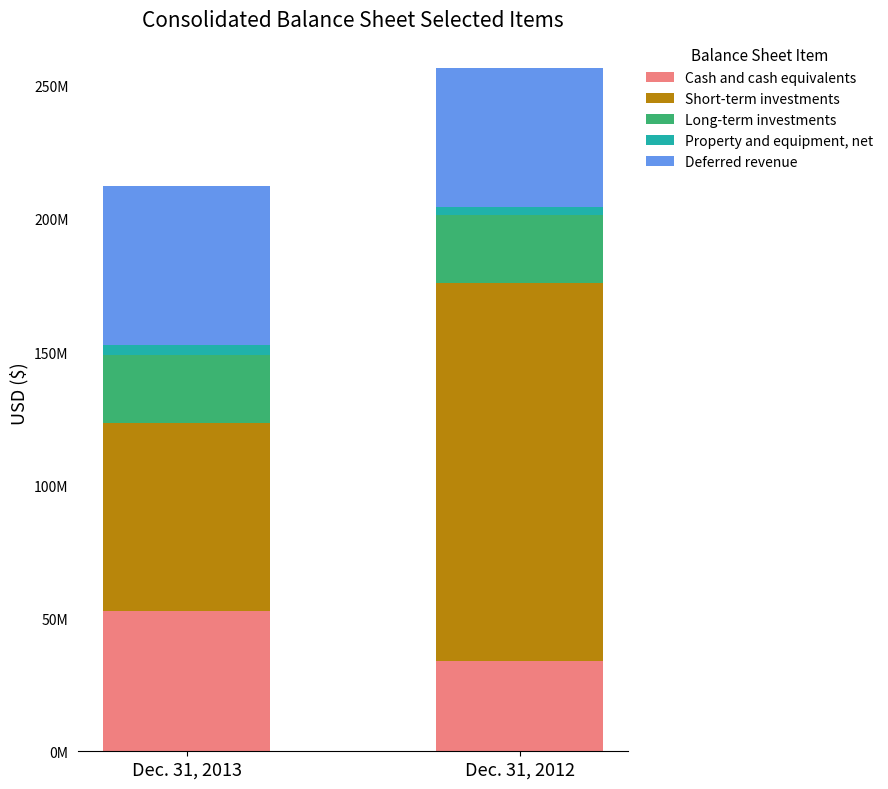

The Property and equipment, net series shows 3166905 at Dec. 31, 2012. True or false?

True